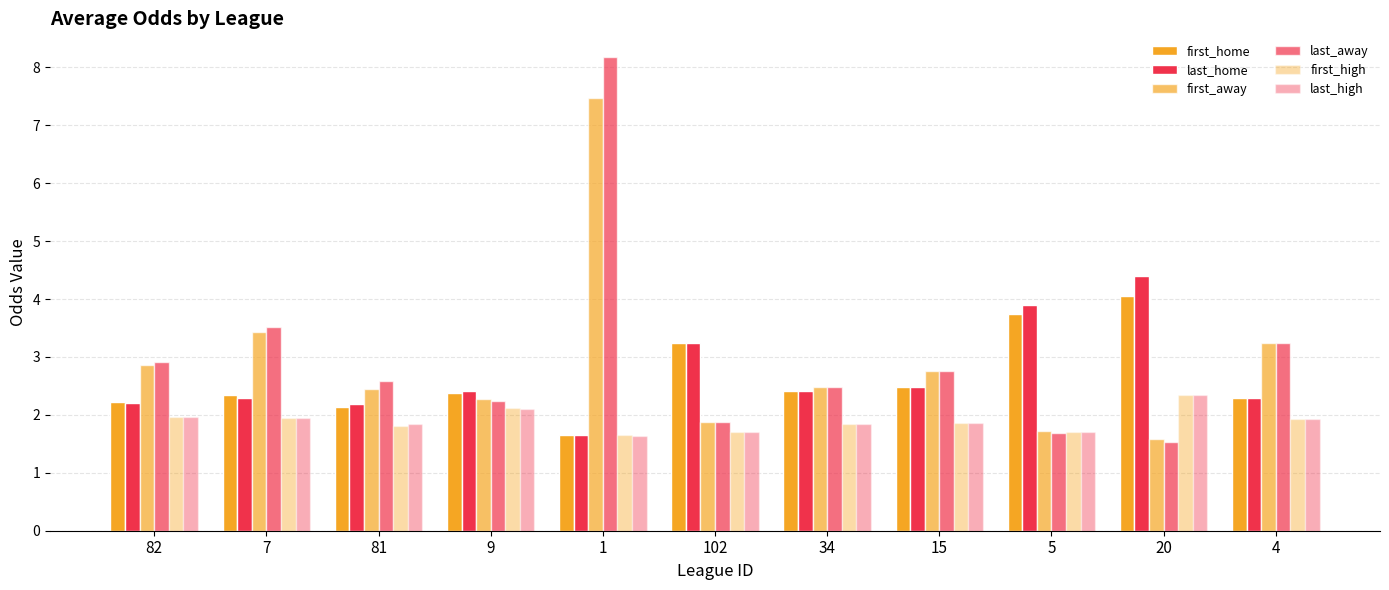

How many groups of bars are there?

11